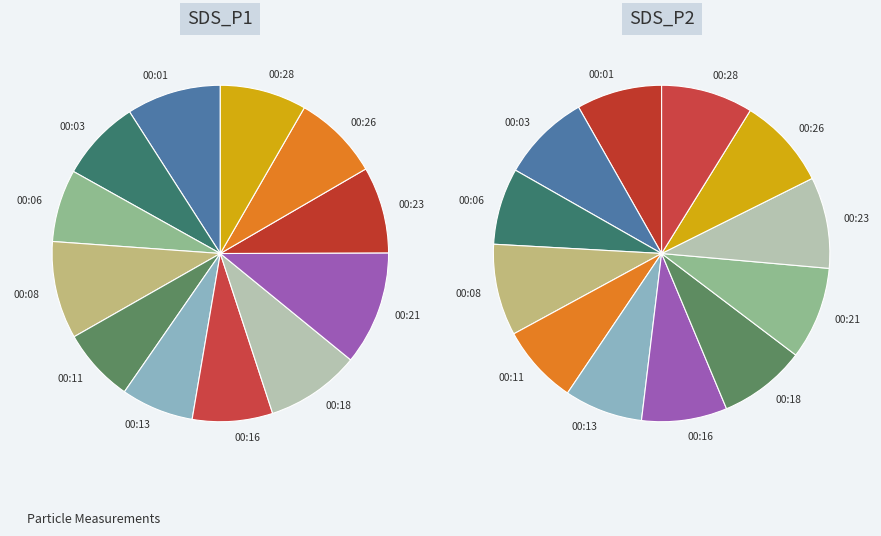

The 00:28 slice represents 8% of the pie. True or false?

True